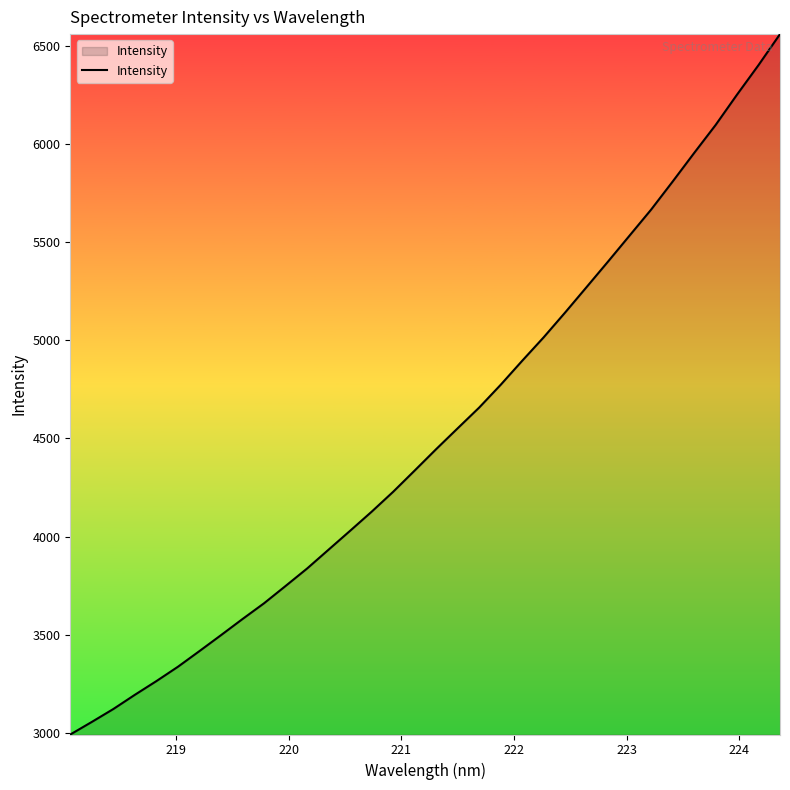

What is the smallest value displayed?

2990.2